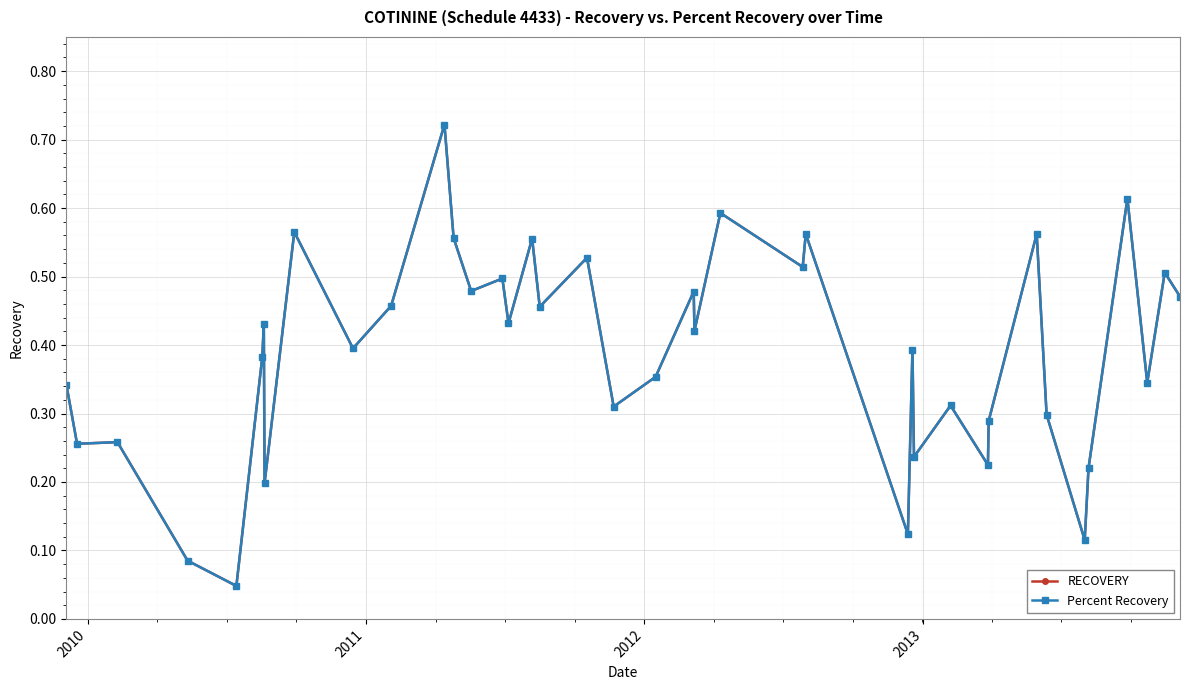

Which series has the largest range (max minus min)?

Percent Recovery